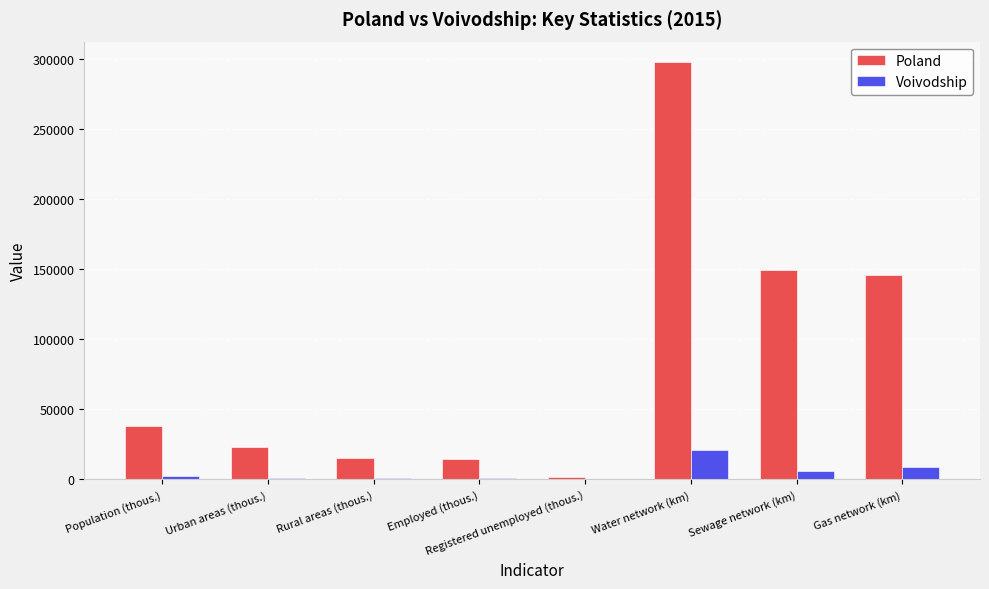

At which label does Poland reach its peak?

Water network (km)